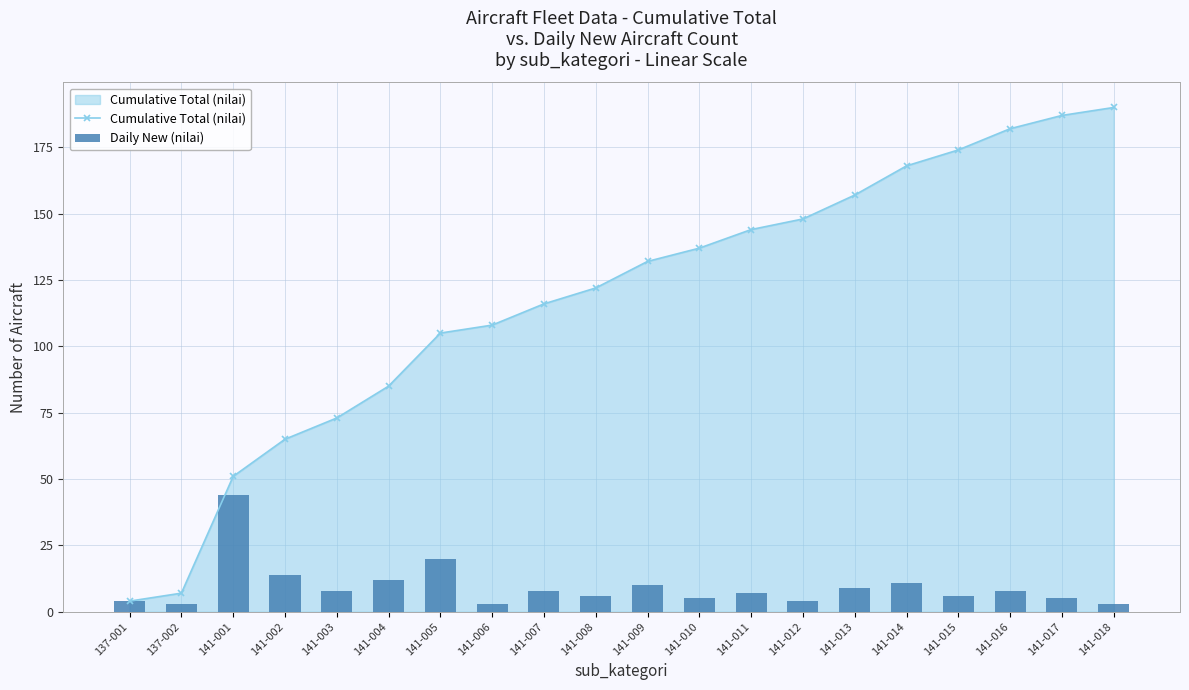

Which has a higher value, 141-003 or 141-014?

141-014